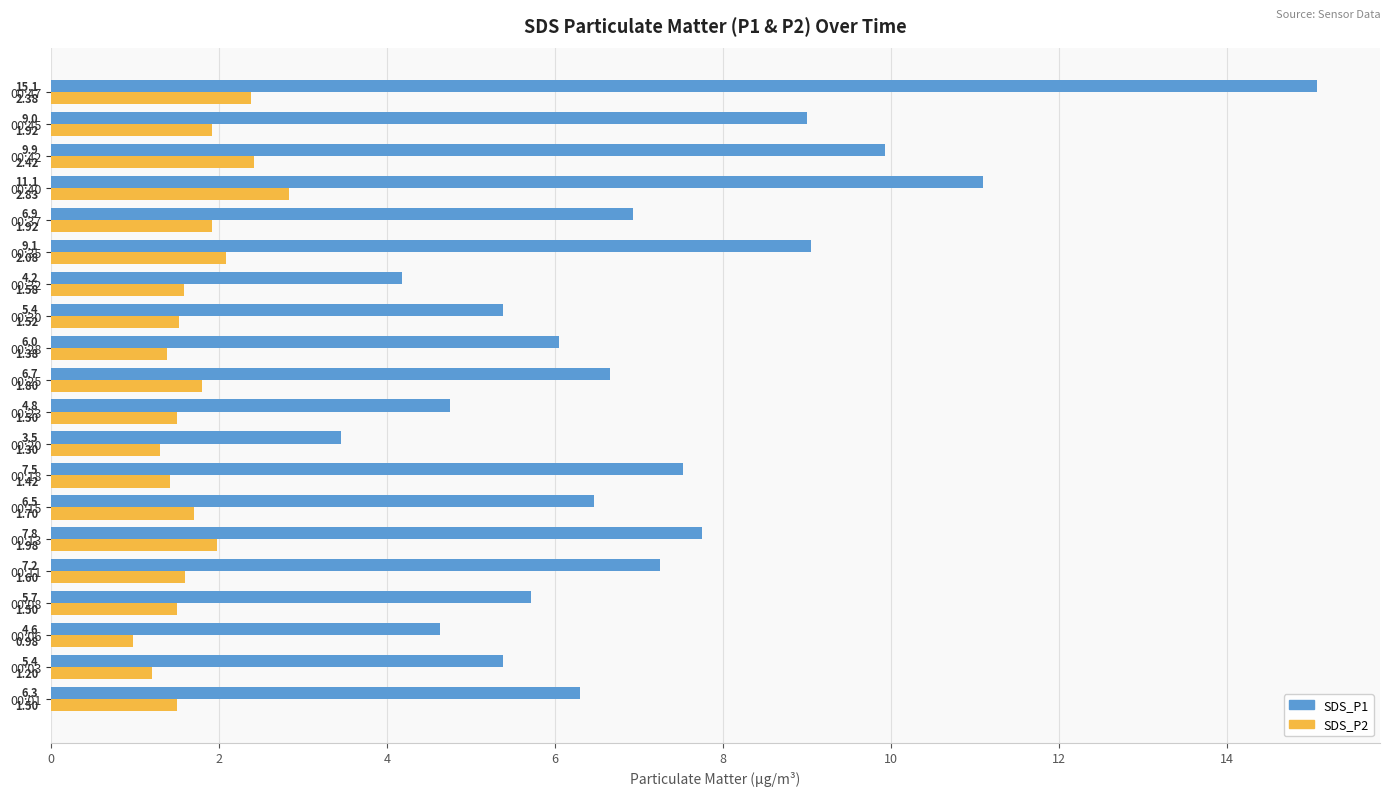

At 00:35, list the series in order from smallest to largest.

SDS_P2, SDS_P1